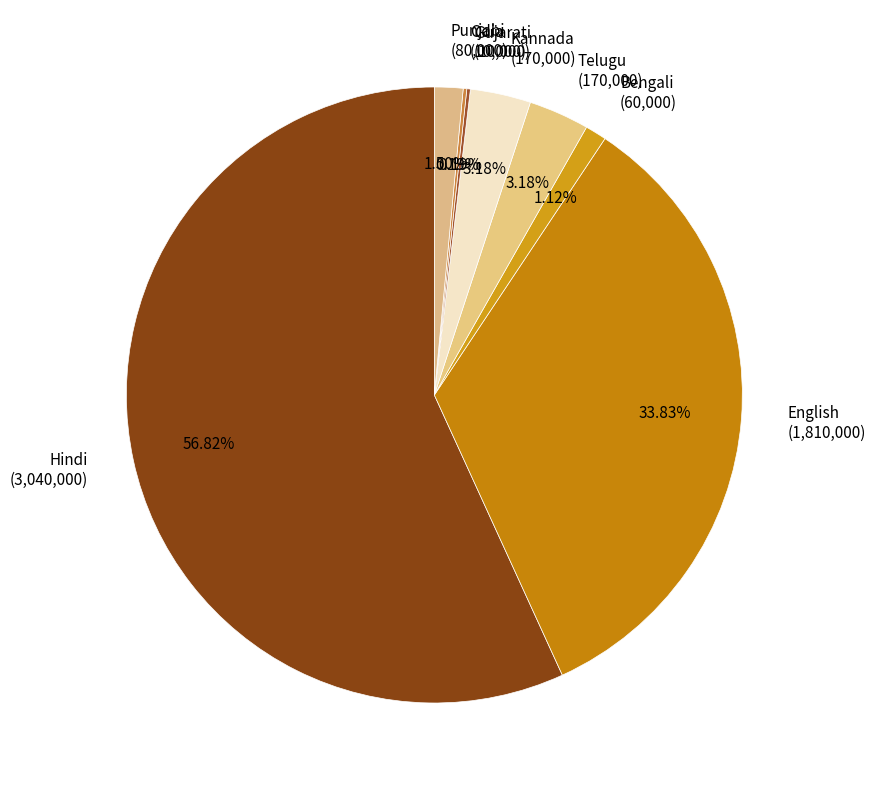

Is there any slice that represents more than half of the pie?

Yes